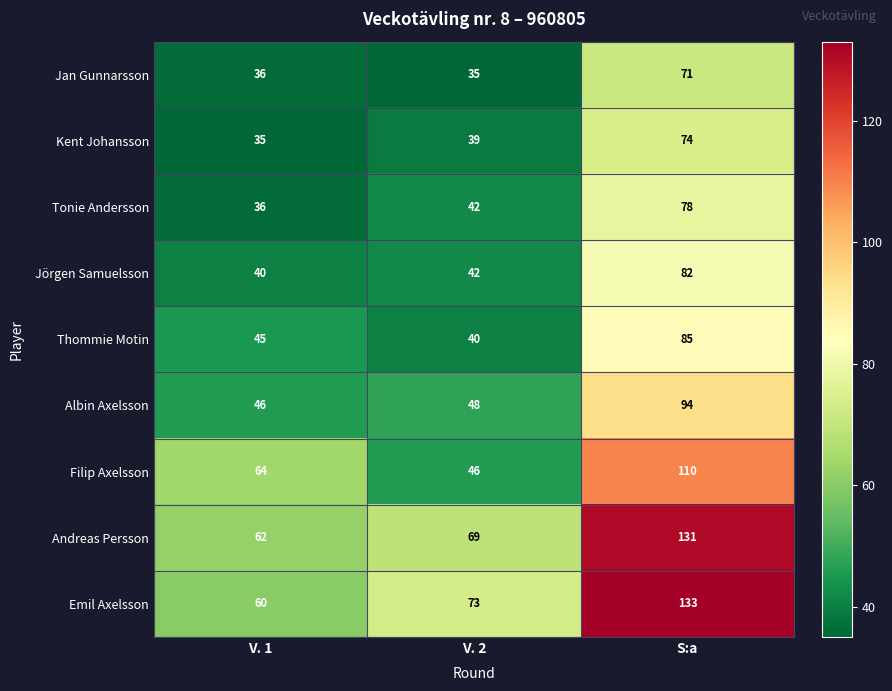

What is the highest value of the Kent Johansson series?

74